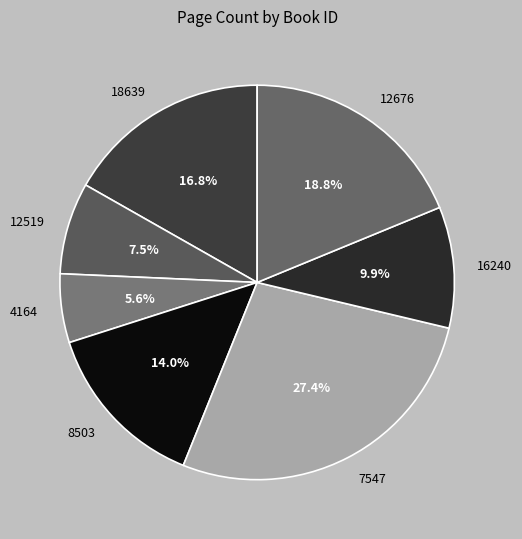

Which has a higher value, 18639 or 12519?

18639